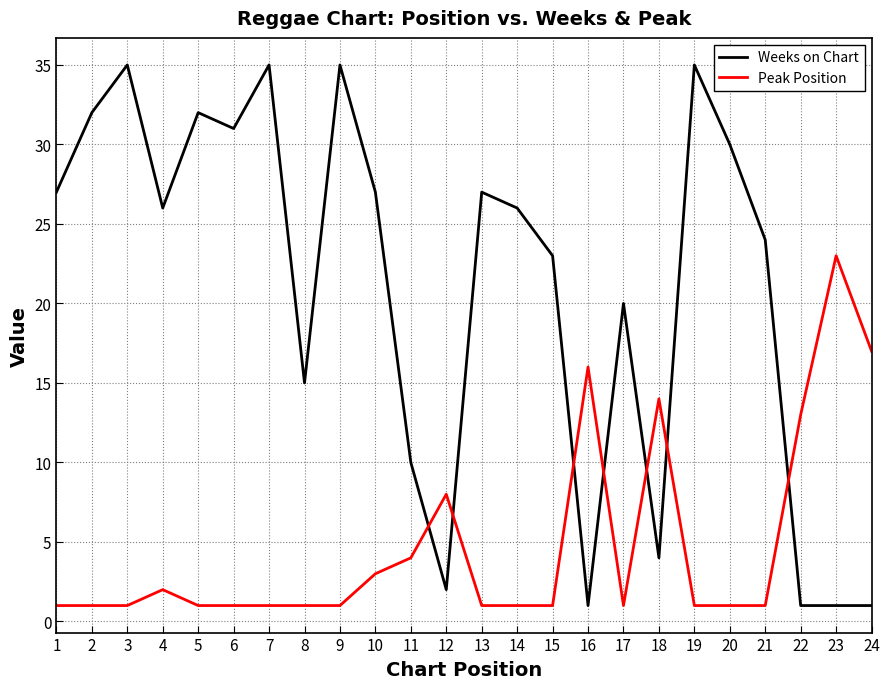

Does the chart have visible grid lines?

Yes